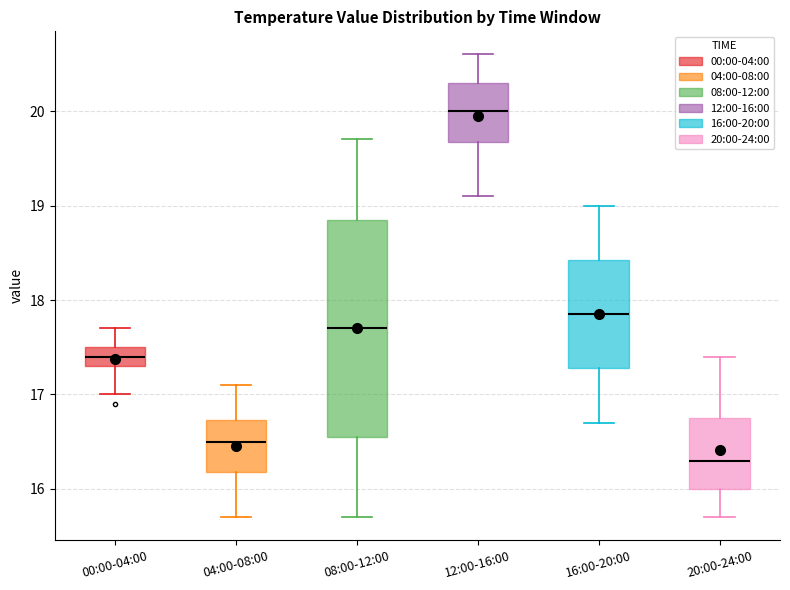

Which box has the highest median line?

12:00-16:00